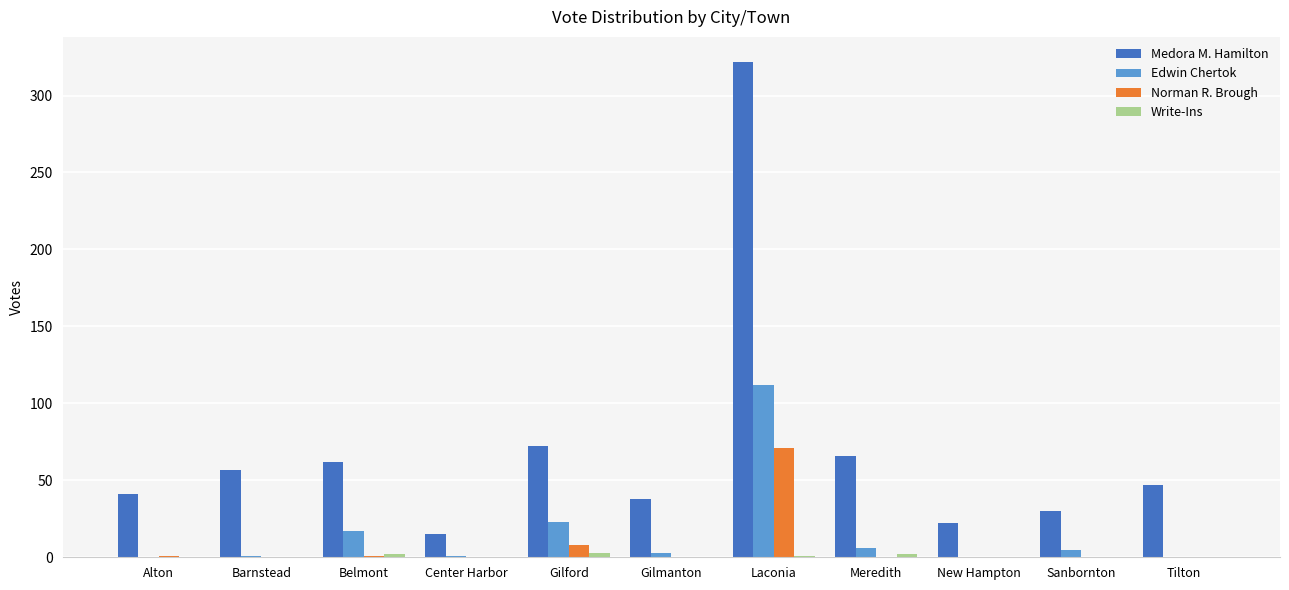

What is the sum of all Norman R. Brough values?

81